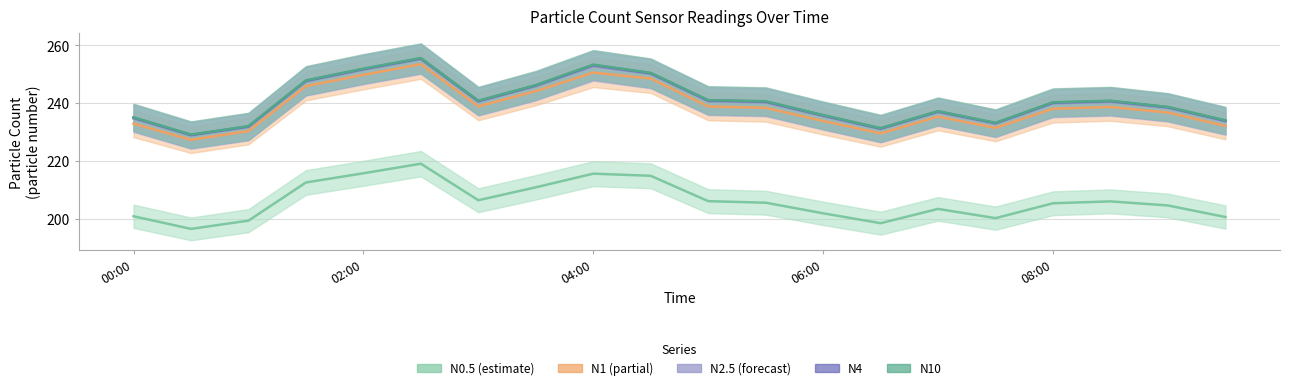

Rank the series by their maximum value, from highest to lowest.

N10, N4, N25, N1, N05